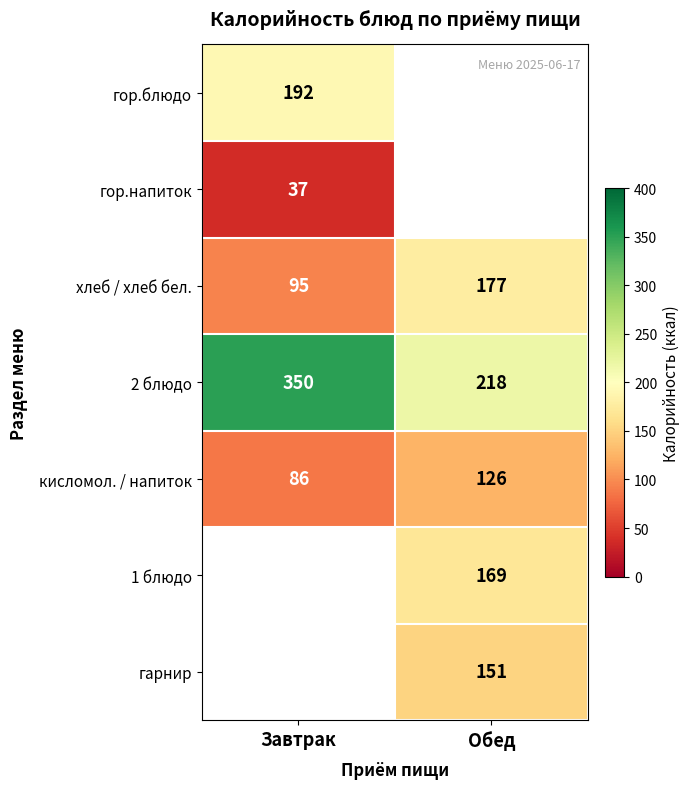

What is the sum of the 2 блюдо values at Завтрак and Обед?

568